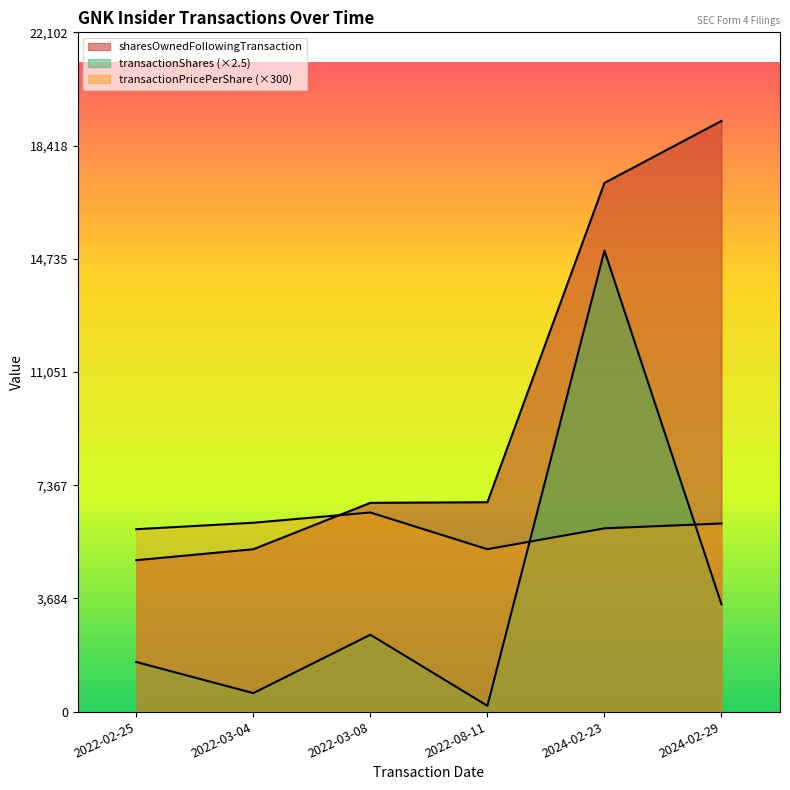

At which label does sharesOwnedFollowingTransaction reach its peak?

2024-02-29